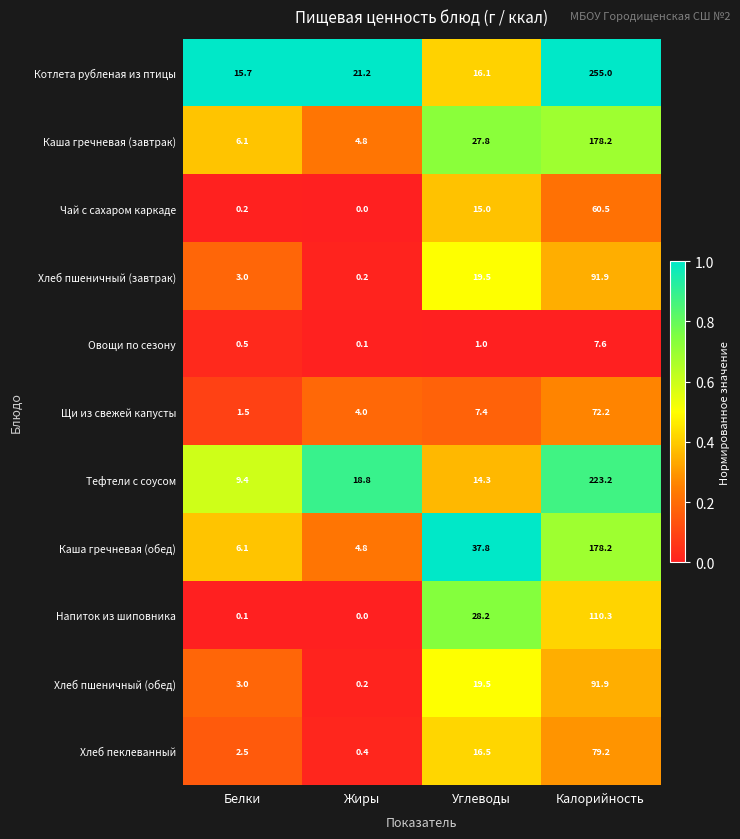

Where does the Каша гречневая (обед) series first go above 37?

Углеводы